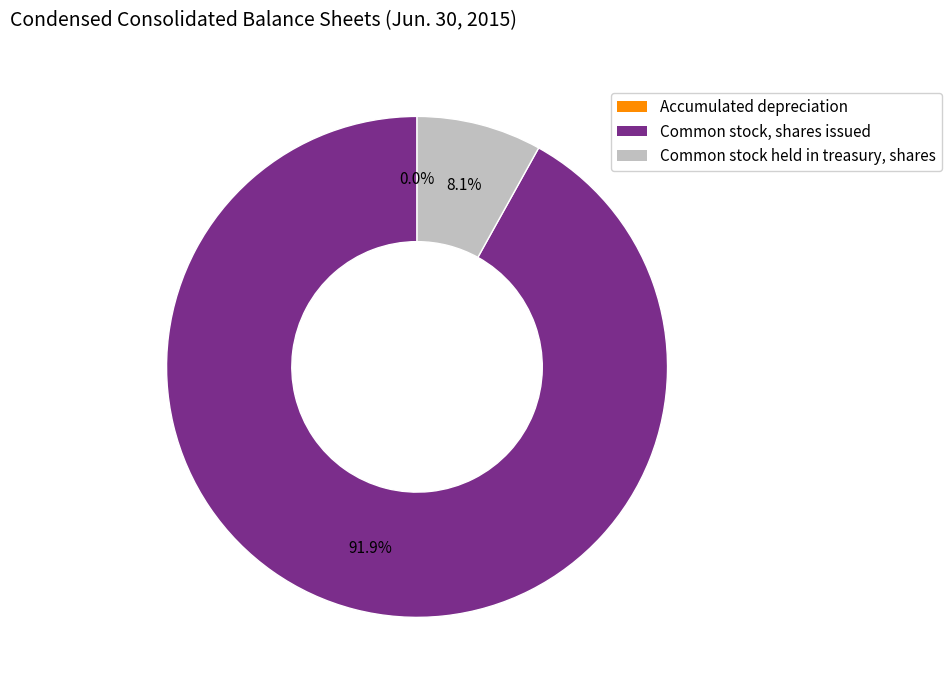

What portion of the pie excludes Common stock held in treasury, shares?

91.9%